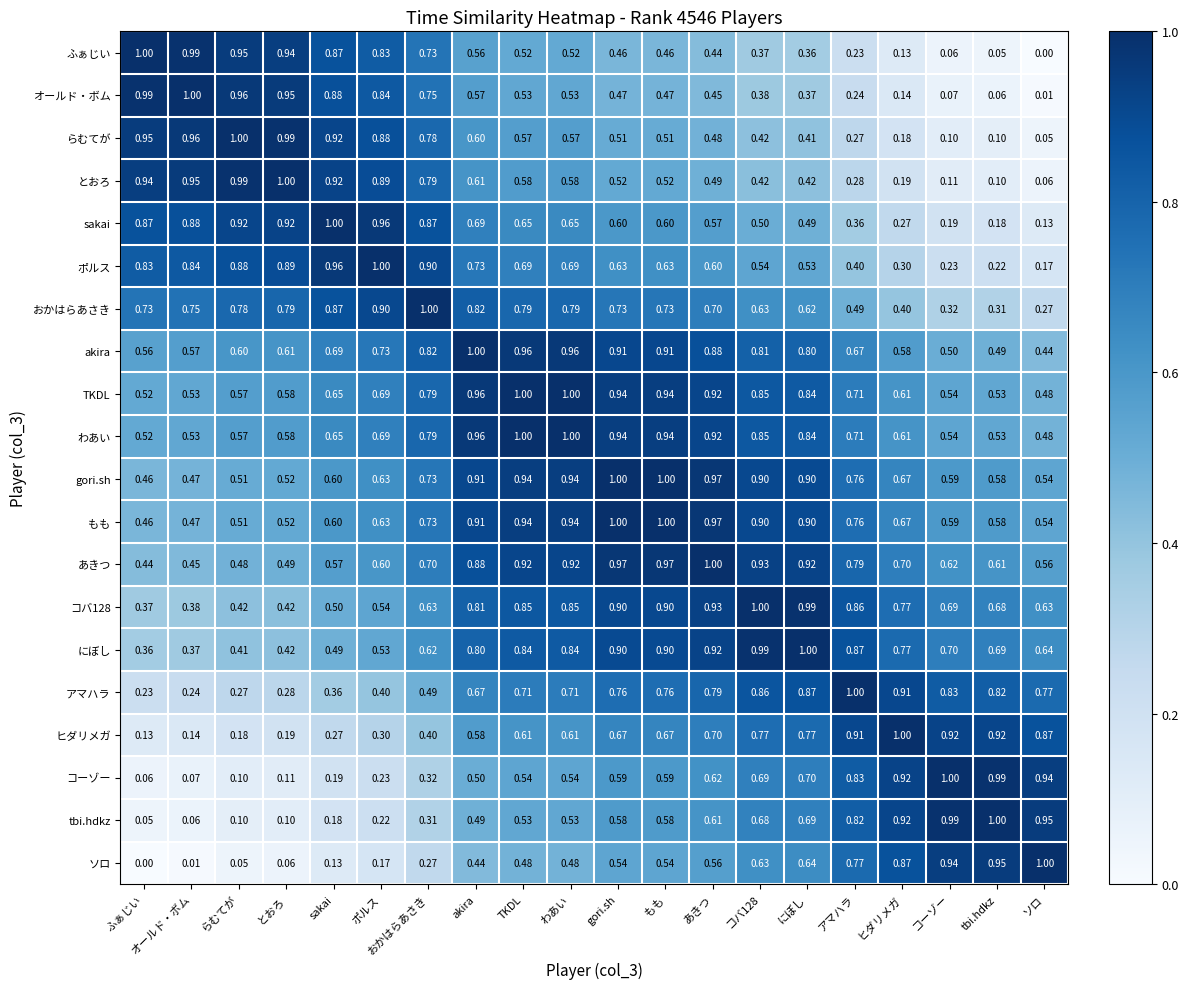

Is the value of にぼし at ソロ greater than the value of らむてが at もも?

Yes